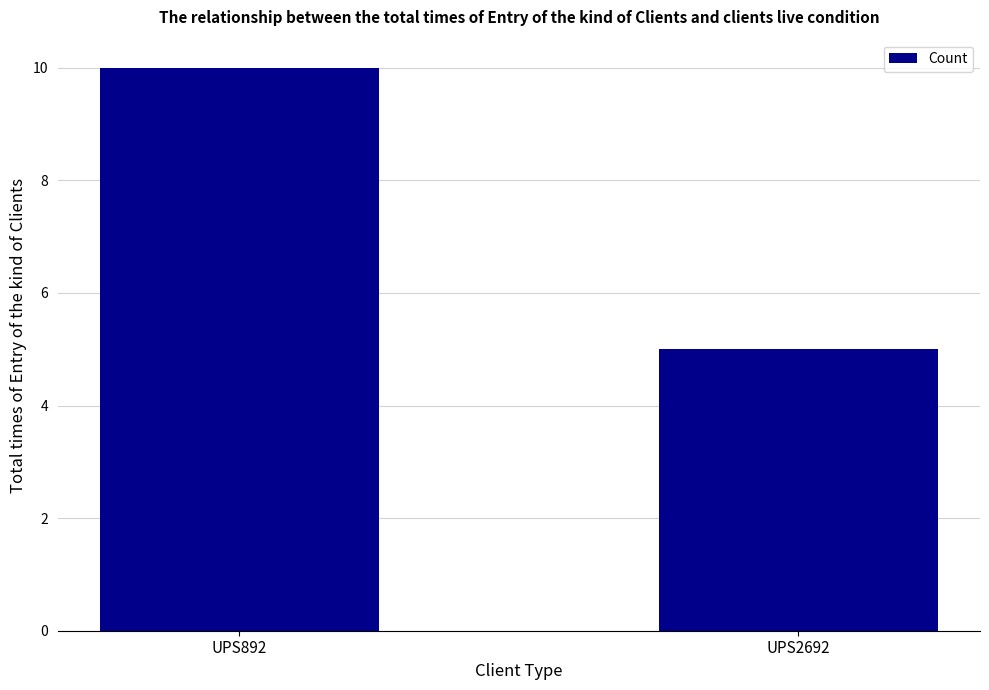

What is the sum of all values?

15